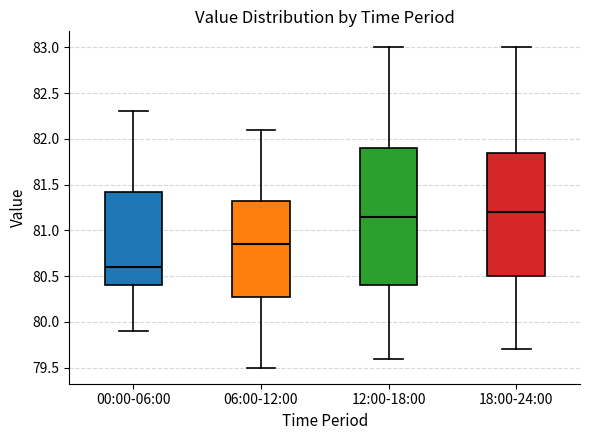

Reading left to right, transcribe this box plot: for each box, give where its median line is, the range the box spans, and where its two whiskers end, as read against the y-axis. The values are not printed on the chart, so give them approximately, as read against the axis.

00:00-06:00: median 80.60, box 80.40 to 81.45, whiskers 79.90 to 82.30
06:00-12:00: median 80.85, box 80.30 to 81.35, whiskers 79.50 to 82.10
12:00-18:00: median 81.15, box 80.40 to 81.90, whiskers 79.60 to 83.00
18:00-24:00: median 81.20, box 80.50 to 81.85, whiskers 79.70 to 83.00